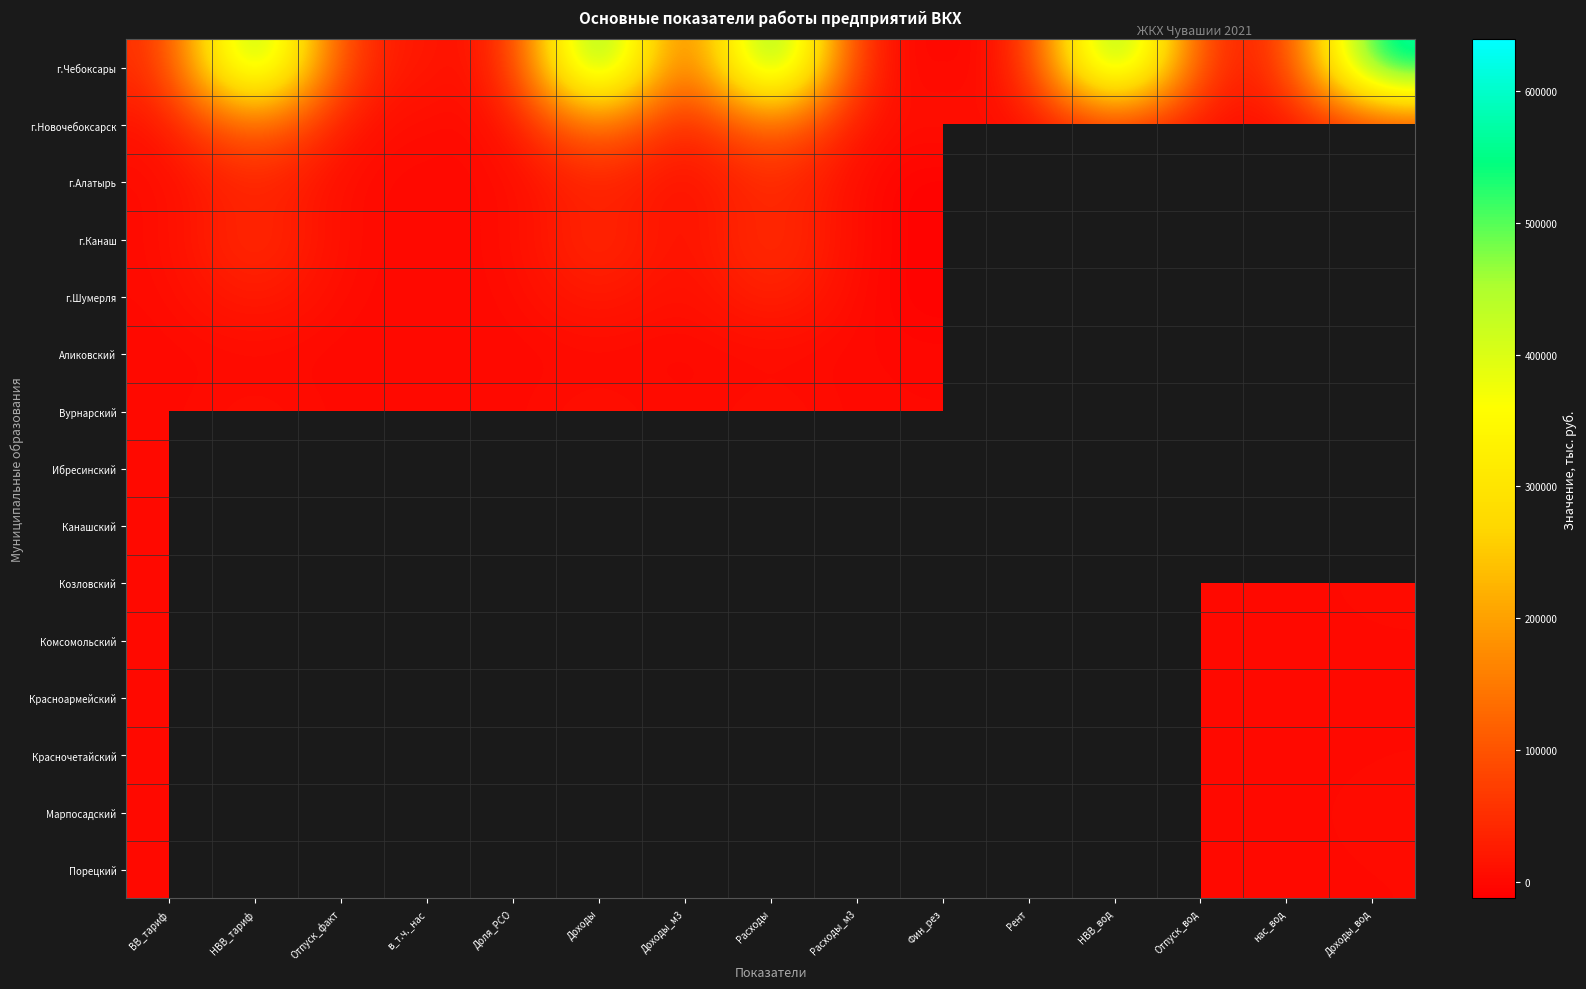

Which series has the largest total across all categories?

г.Чебоксары